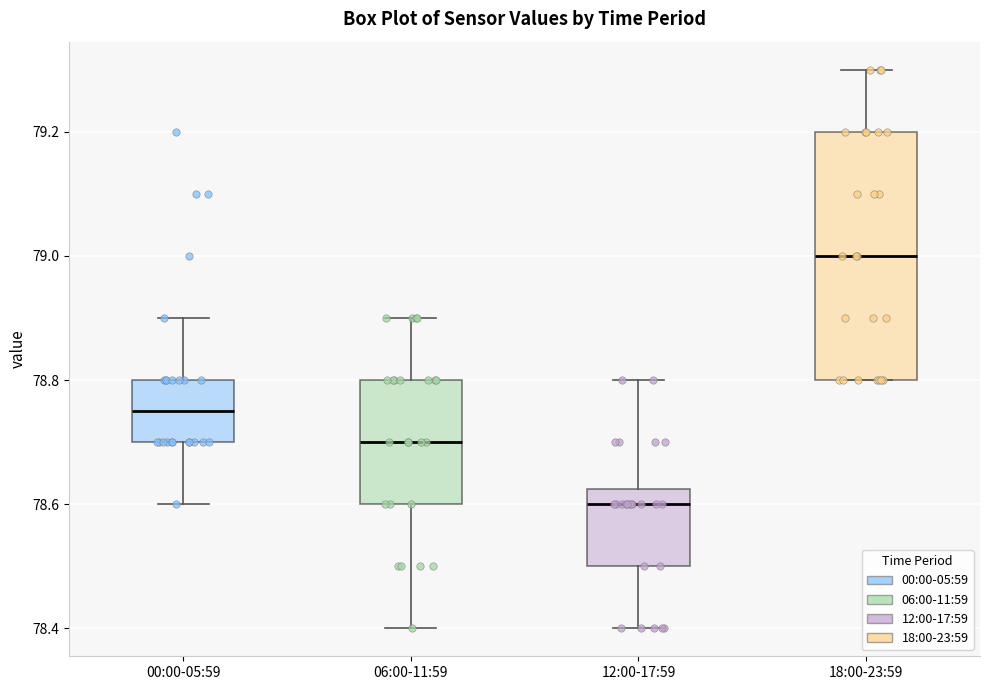

Reading left to right, read every box against the y-axis: the position of its median line, the range the box covers, and the ends of its whiskers. The values are not printed on the chart, so give them approximately, as read against the axis.

00:00-05:59: median 78.76, box 78.70 to 78.80, whiskers 78.60 to 78.90
06:00-11:59: median 78.70, box 78.60 to 78.80, whiskers 78.40 to 78.90
12:00-17:59: median 78.60, box 78.50 to 78.62, whiskers 78.40 to 78.80
18:00-23:59: median 79.00, box 78.80 to 79.20, whiskers 78.80 to 79.30